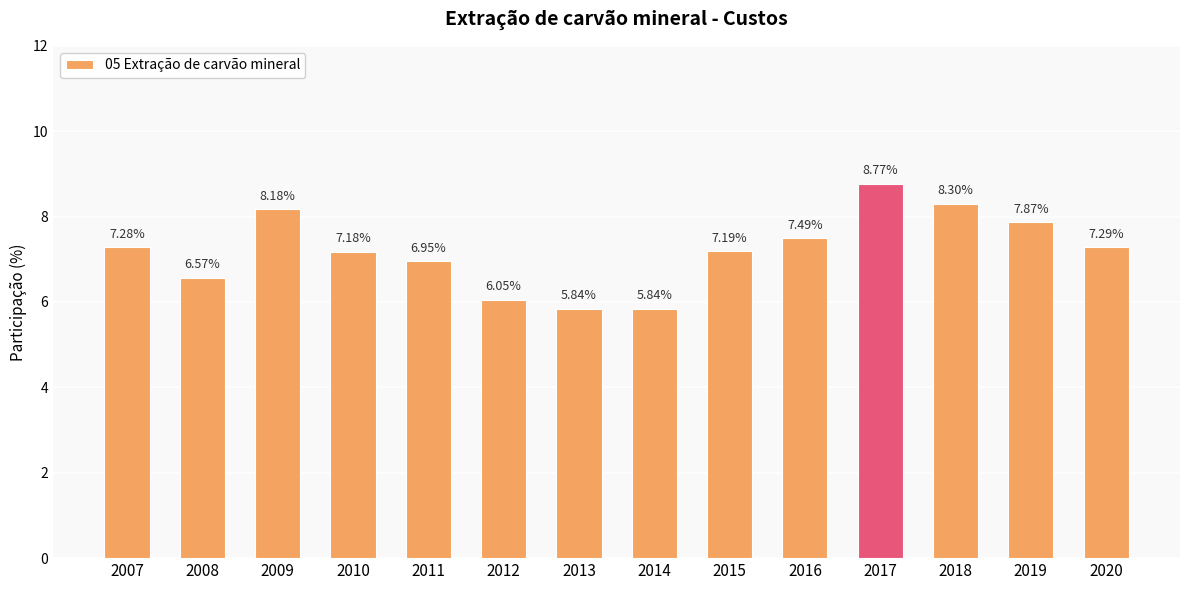

What is the ratio of the value at 2019 to the value at 2020?

1.1